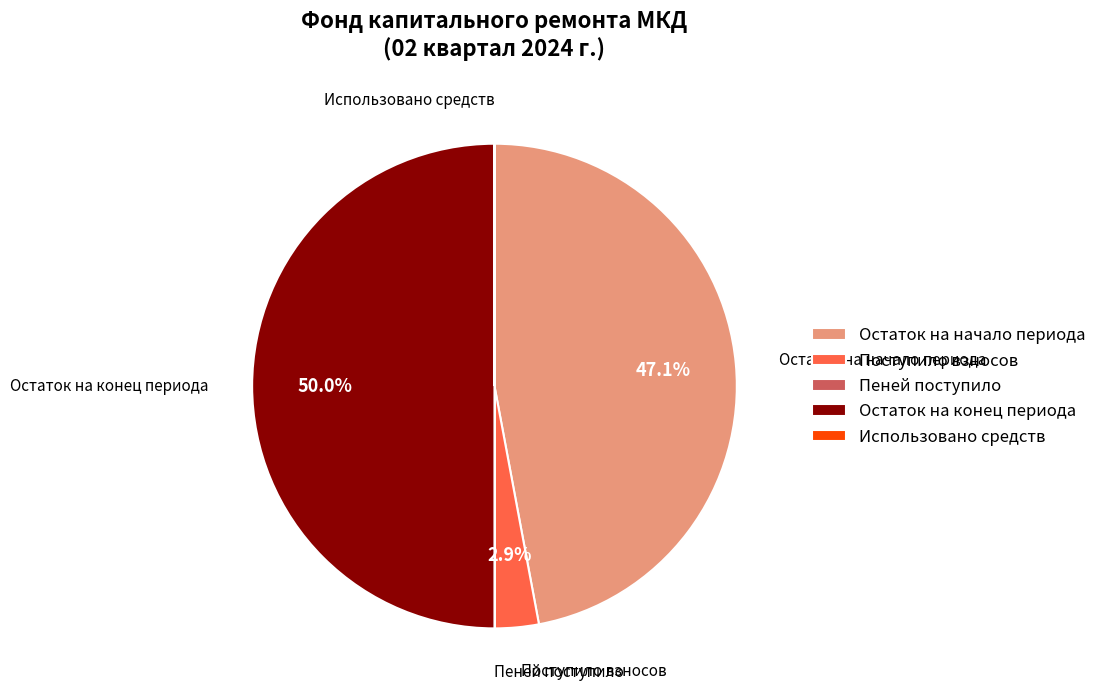

Which has a higher value, Остаток на начало периода or Поступило взносов?

Остаток на начало периода